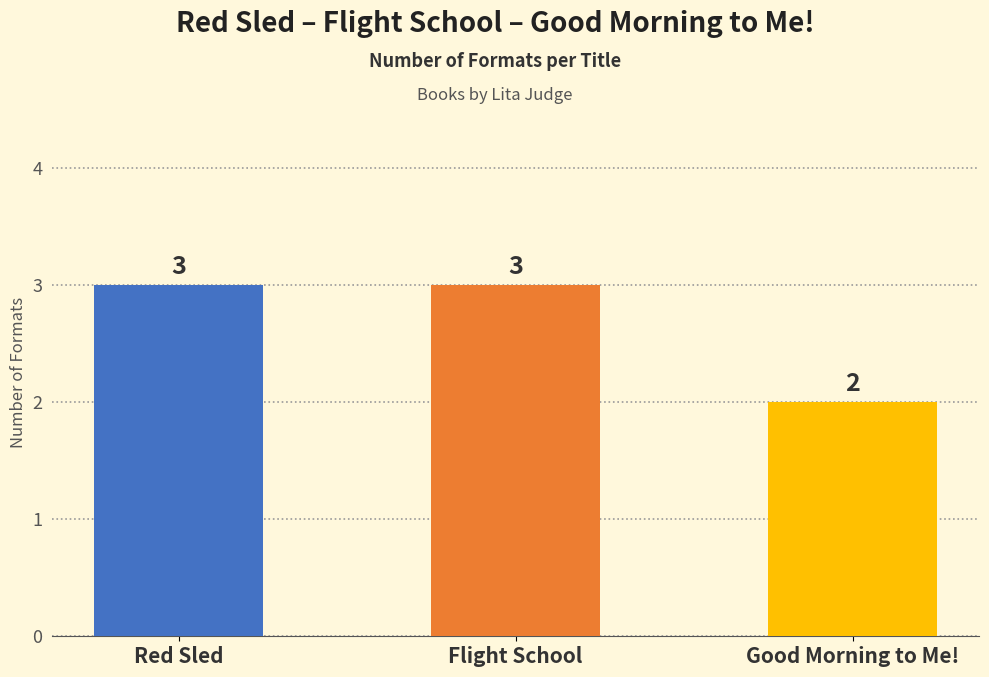

Reading left to right, what are all the values shown in this chart?

Red Sled=3	Flight School=3	Good Morning to Me!=2